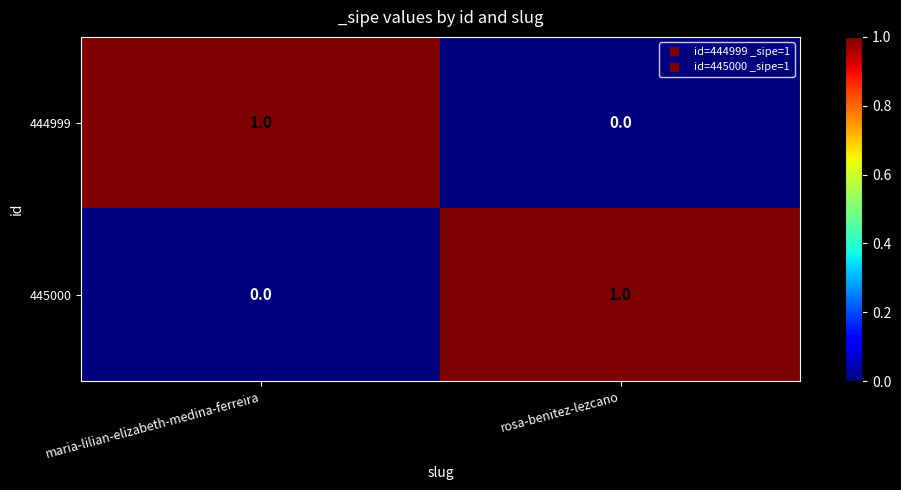

Reading left to right, what are all the values shown in this chart?

444999: maria-lilian-elizabeth-medina-ferreira=1	rosa-benitez-lezcano=0
445000: maria-lilian-elizabeth-medina-ferreira=0	rosa-benitez-lezcano=1